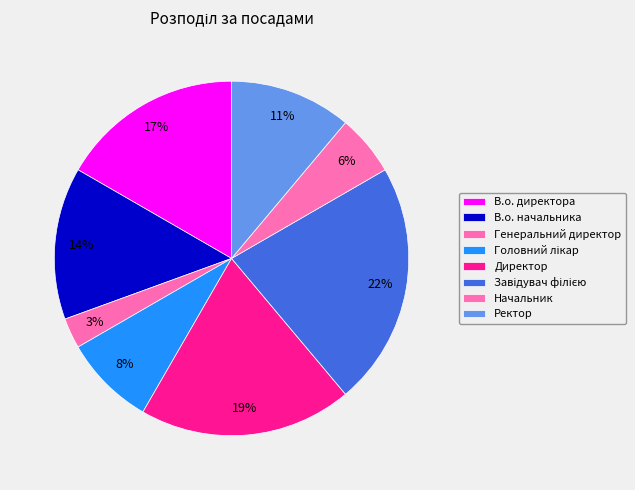

What percentage is the Ректор slice, to the nearest percent?

11%